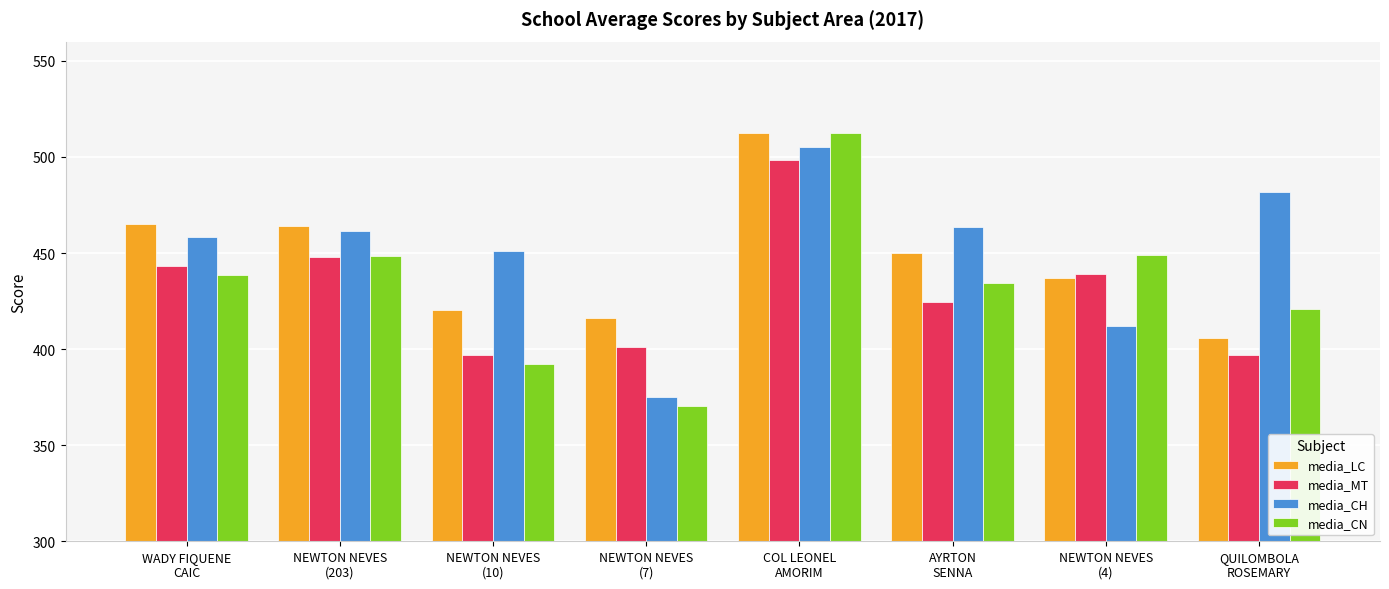

At which category does the chart reach its minimum across all series?

NEWTON NEVES
(7)